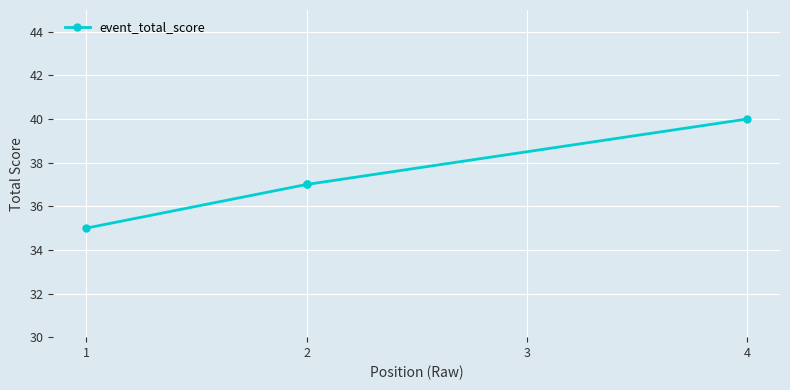

The value at 2 is 37. True or false?

True